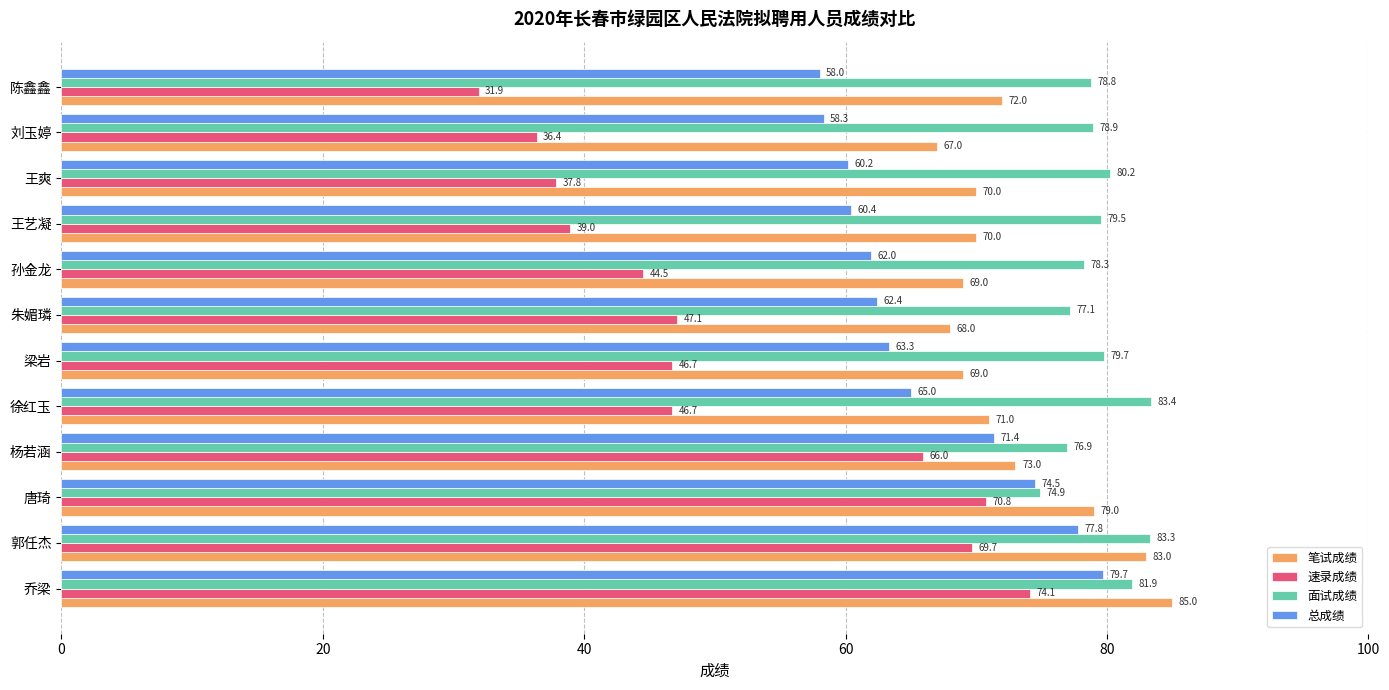

The value of 总成绩 at 梁岩 is 91.3. True or false?

False